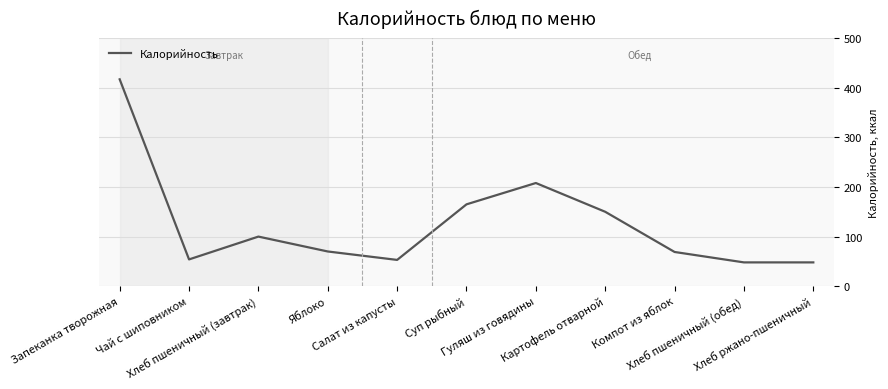

True or false: there are more than 0 points higher than both neighbors.

True